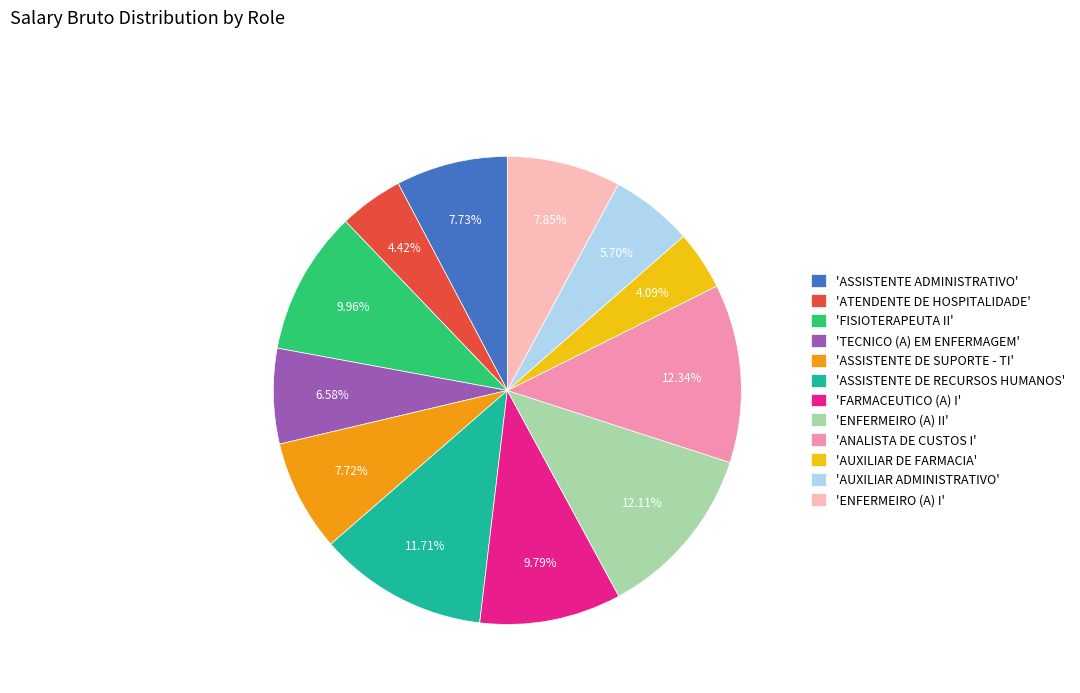

Approximately how many times larger is the value at 'AUXILIAR ADMINISTRATIVO' compared to 'ENFERMEIRO (A) II'?

0.5